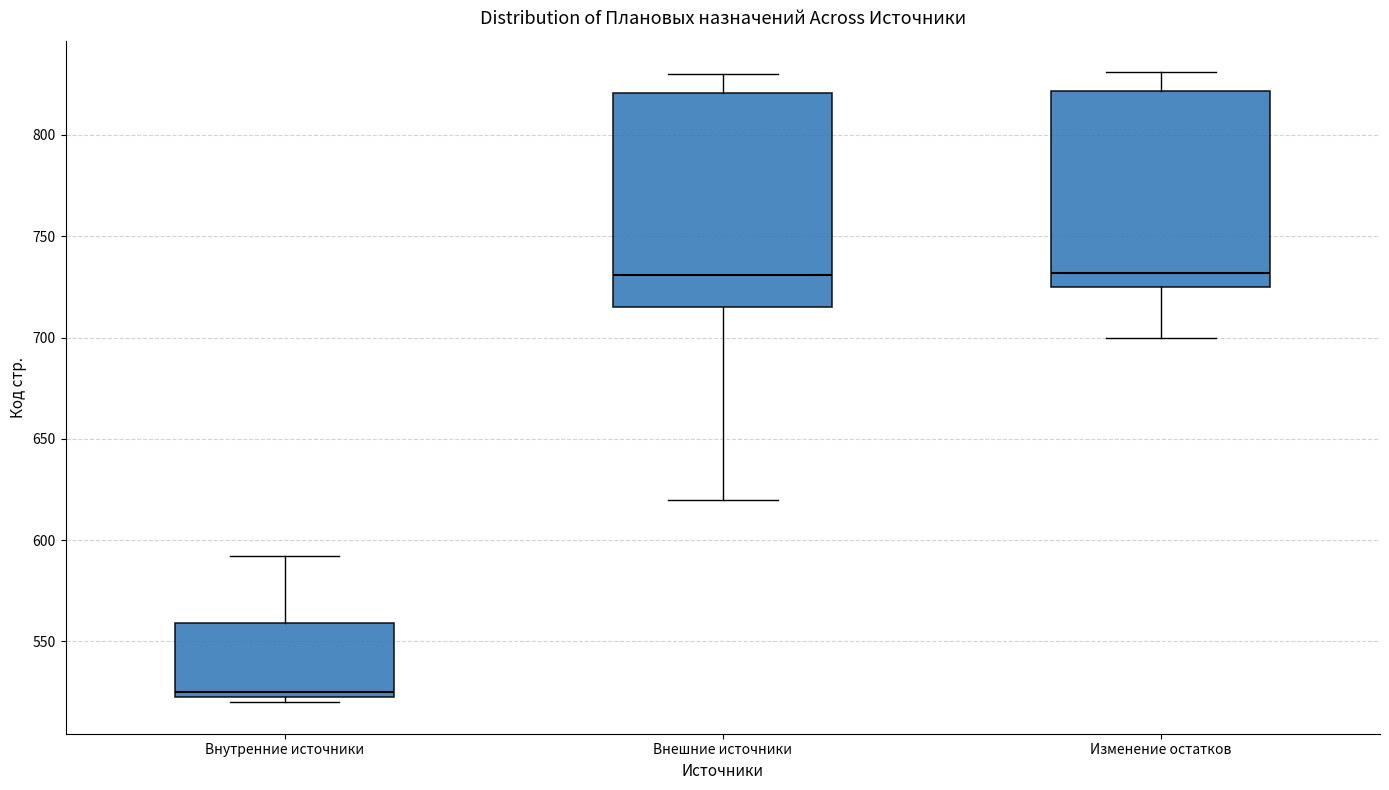

Reading left to right, transcribe this box plot: for each box, give where its median line is, the range the box spans, and where its two whiskers end, as read against the y-axis. The values are not printed on the chart, so give them approximately, as read against the axis.

Внутренние источники: median 525 (just above the box's lower edge), box 525 to 560, whiskers 520 to 590
Внешние источники: median 730, box 715 to 820, whiskers 620 to 830
Изменение остатков: median 730, box 725 to 820, whiskers 700 to 830